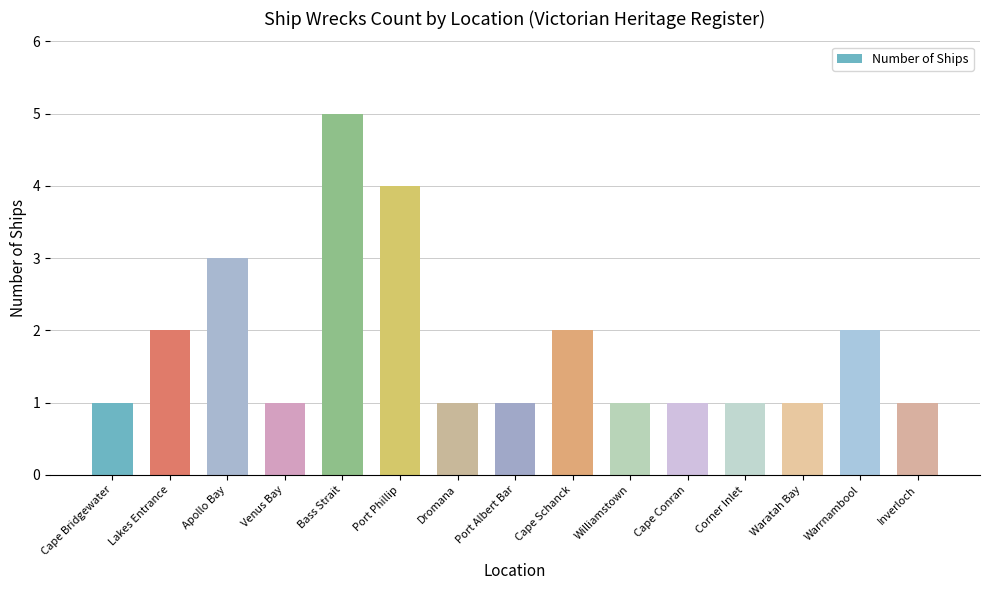

What is the smallest value displayed?

1